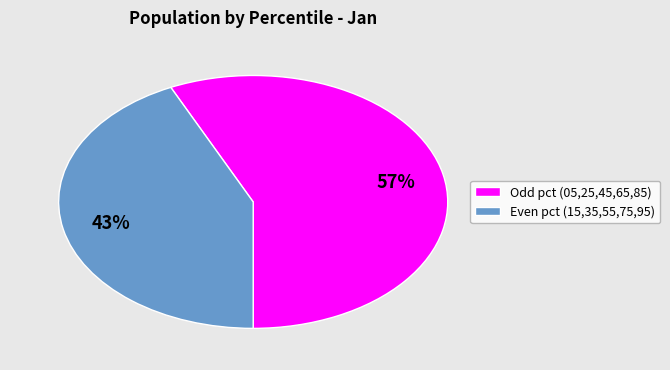

How many slices are in this pie chart?

2